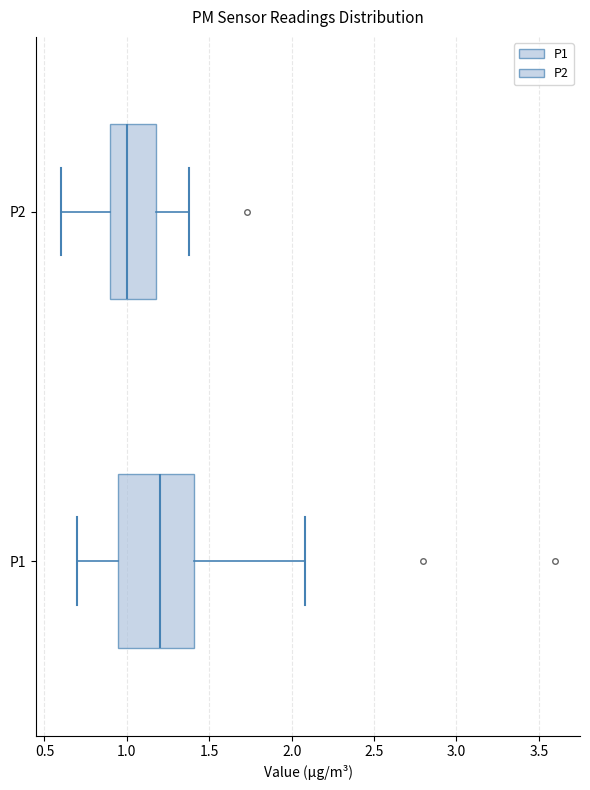

Reading bottom to top, read every box against the x-axis: the position of its median line, the range the box covers, and the ends of its whiskers. The values are not printed on the chart, so give them approximately, as read against the axis.

P1: median 1.20, box 0.95 to 1.40, whiskers 0.70 to 2.10
P2: median 1.00, box 0.90 to 1.20, whiskers 0.60 to 1.40